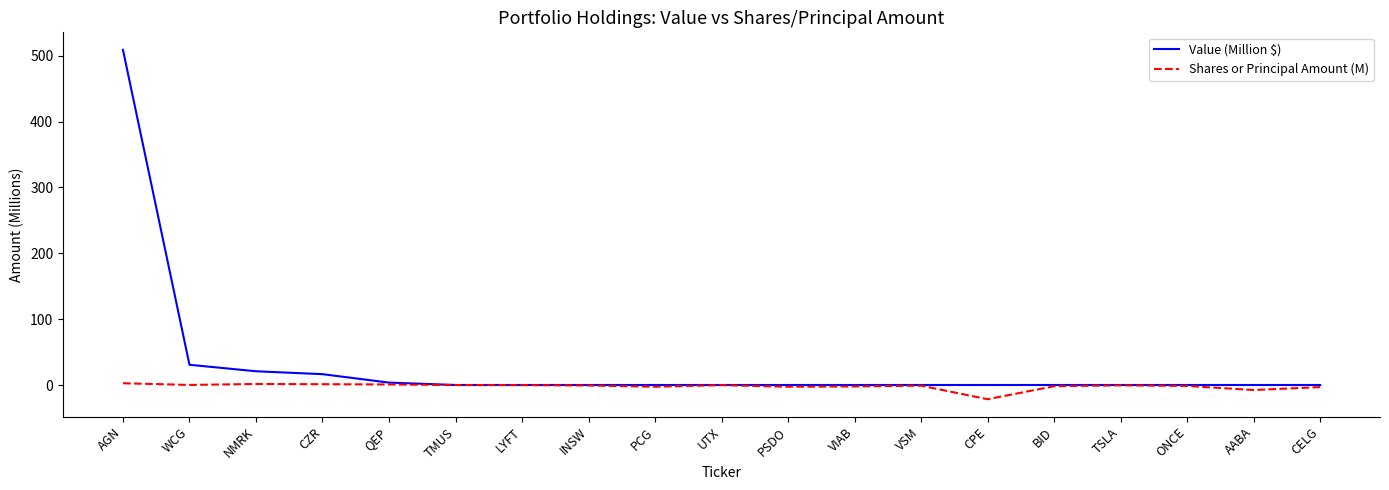

List the series in order of their peak value, highest first.

Value (Million $), Shares or Principal Amount (M)